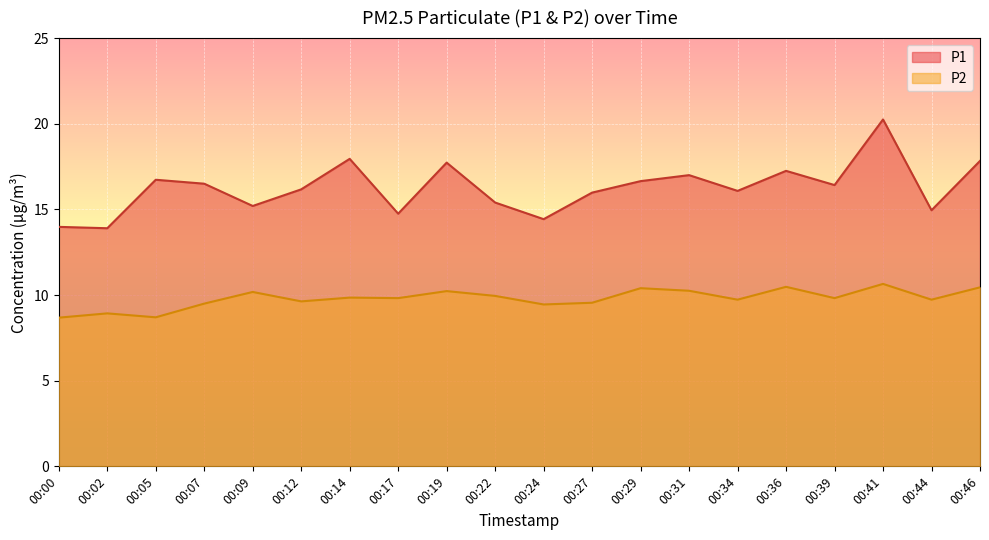

What is the difference between the maximum and minimum values in the P2 series?

2.0